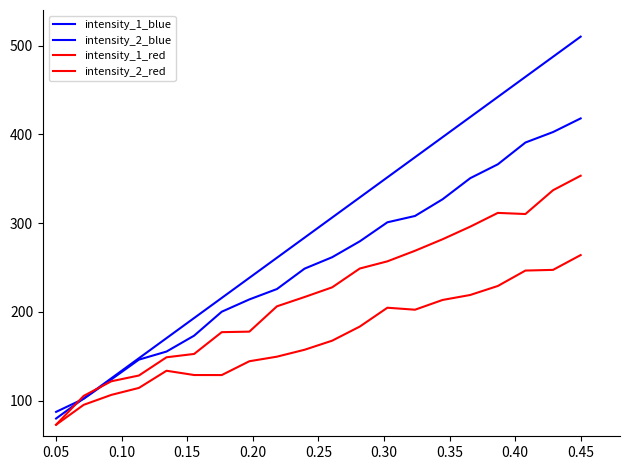

Does the chart have visible grid lines?

No